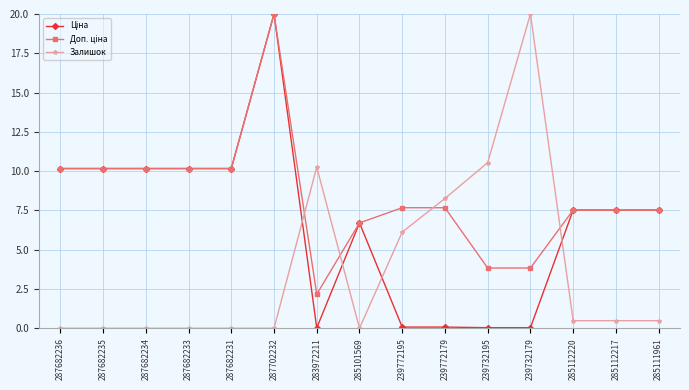

Is it true that Залишок equals 16.3 at 283972211?

False